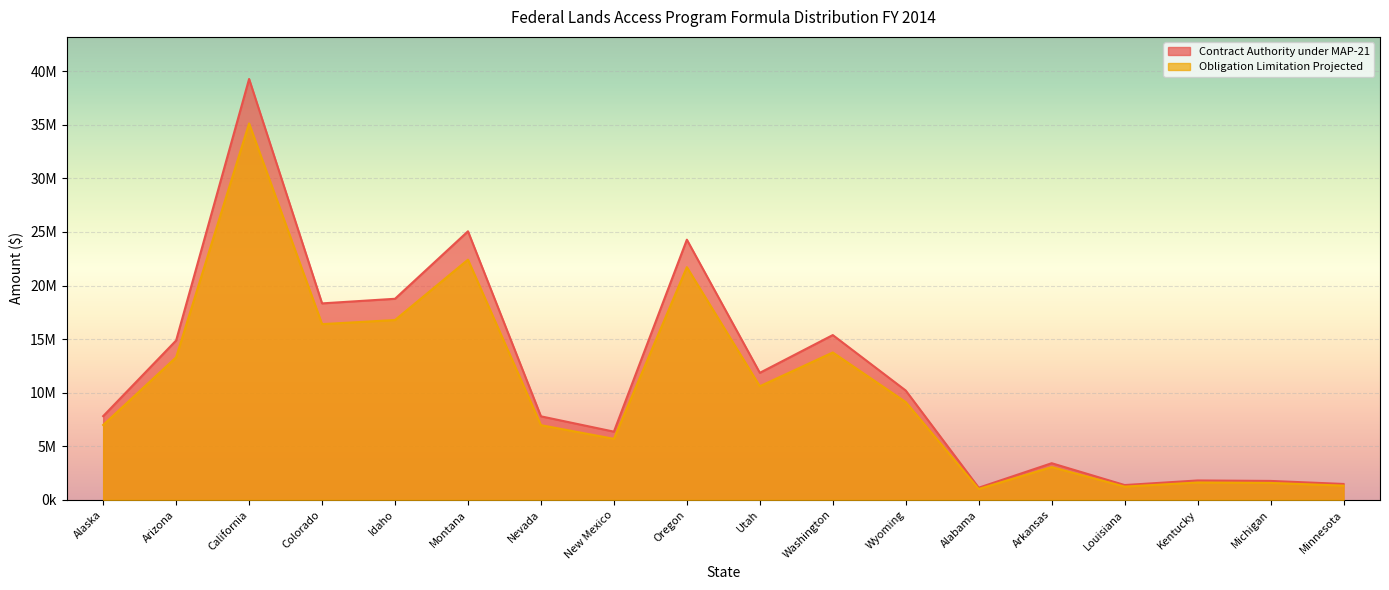

Reading left to right, what are all the values shown in this chart?

Contract Authority under MAP-21: Alaska=7809942	Arizona=14873315	California=39283077	Colorado=18335540	Idaho=18765289	Montana=25064181	Nevada=7792499	New Mexico=6362804	Oregon=24282680	Utah=11853383	Washington=15377605	Wyoming=10199685	Alabama=1129490	Arkansas=3415779	Louisiana=1378525	Kentucky=1805461	Michigan=1763028	Minnesota=1480225
Obligation Limitation Projected: Alaska=6984813	Arizona=13301934	California=35132778	Colorado=16398370	Idaho=16782716	Montana=22416124	Nevada=6969214	New Mexico=5690567	Oregon=21717190	Utah=10601061	Washington=13752946	Wyoming=9122078	Alabama=1010158	Arkansas=3054902	Louisiana=1232883	Kentucky=1614713	Michigan=1576763	Minnesota=1323838